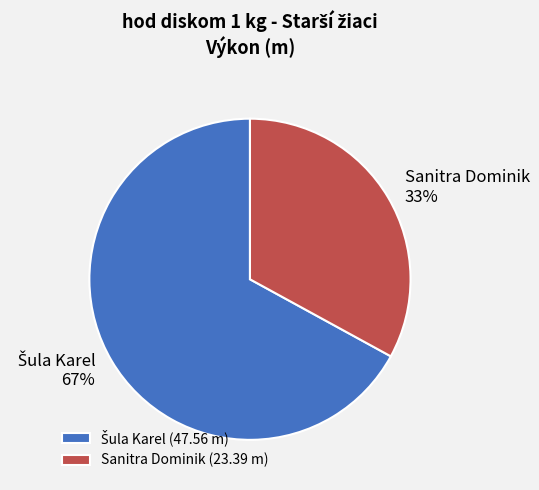

Is it true that Sanitra Dominik is 24% of the pie?

False